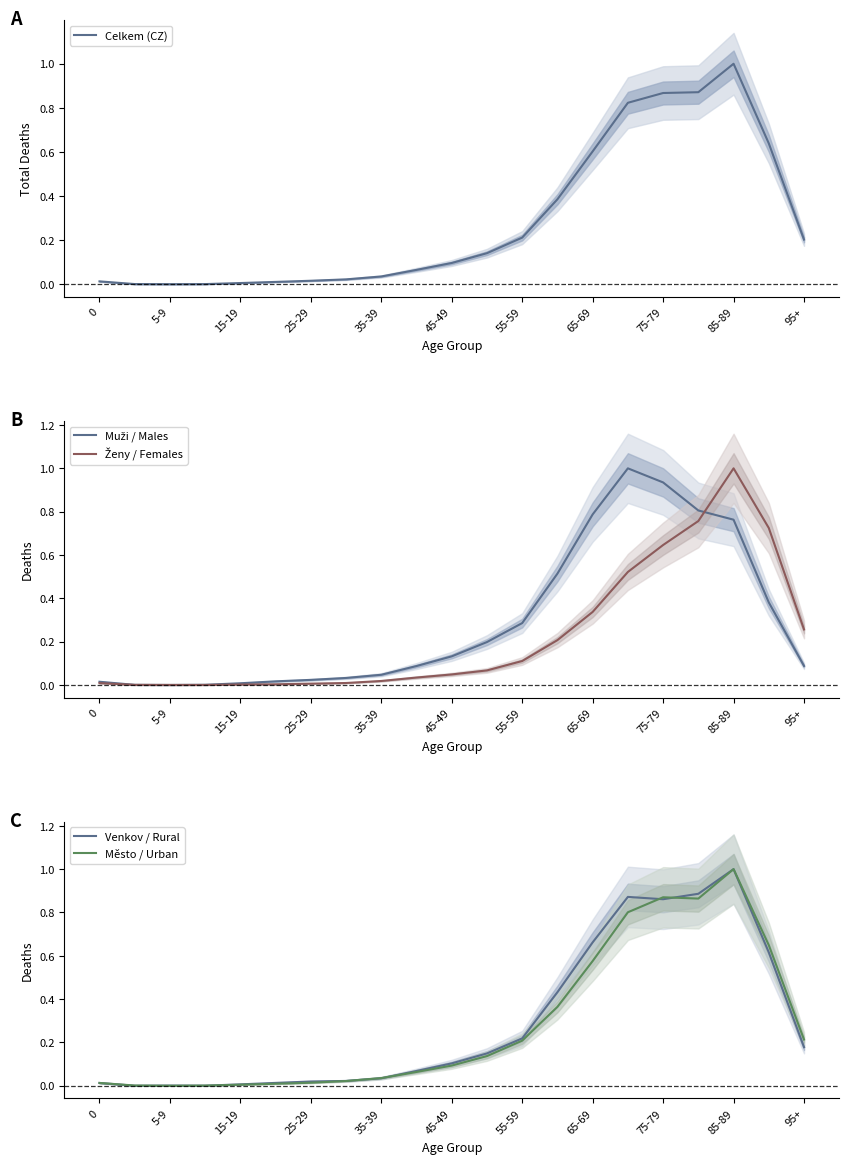

The Město / Urban series shows 0.0 at 5-9. True or false?

True